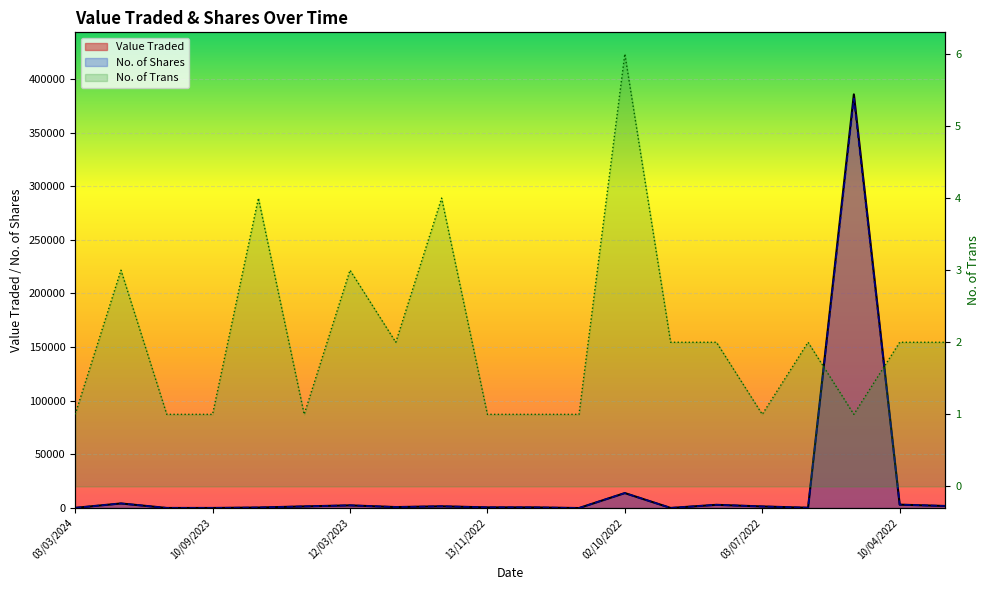

At which category does No. of Shares reach its first local valley?

10/09/2023